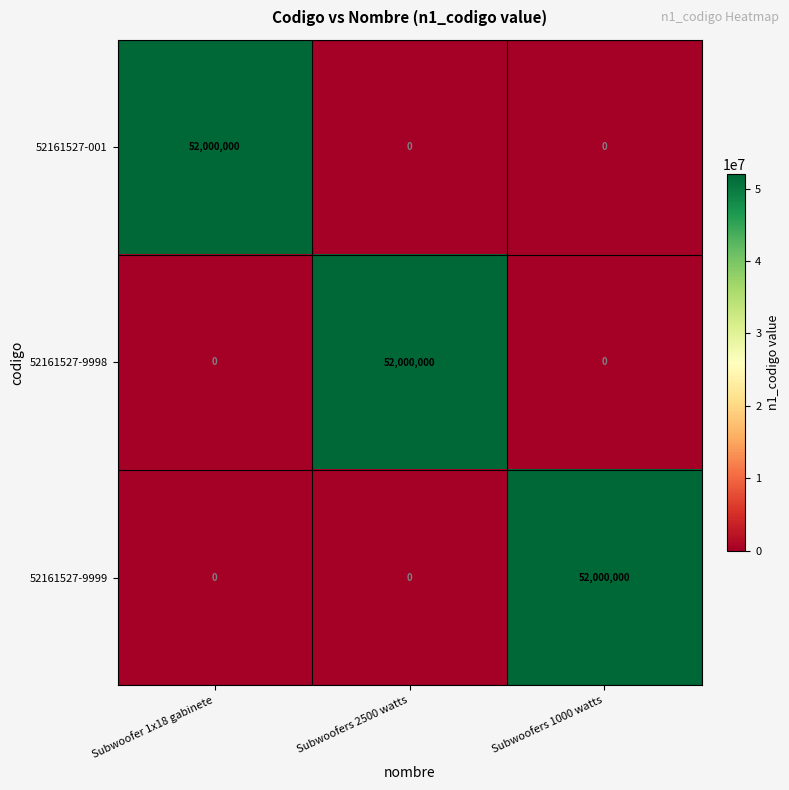

What is the total value across all series at Subwoofer 1x18 gabinete?

52000000